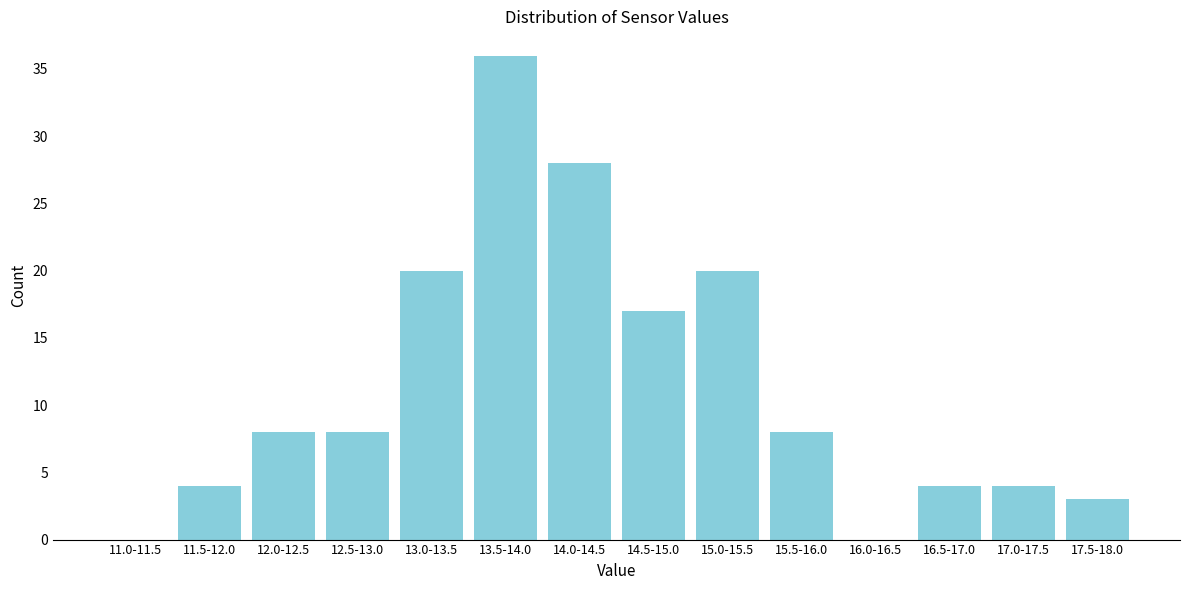

Reading right to left, extract all data points from this chart.

17.5-18.0=3	17.0-17.5=4	16.5-17.0=4	16.0-16.5=0	15.5-16.0=8	15.0-15.5=20	14.5-15.0=17	14.0-14.5=28	13.5-14.0=36	13.0-13.5=20	12.5-13.0=8	12.0-12.5=8	11.5-12.0=4	11.0-11.5=0